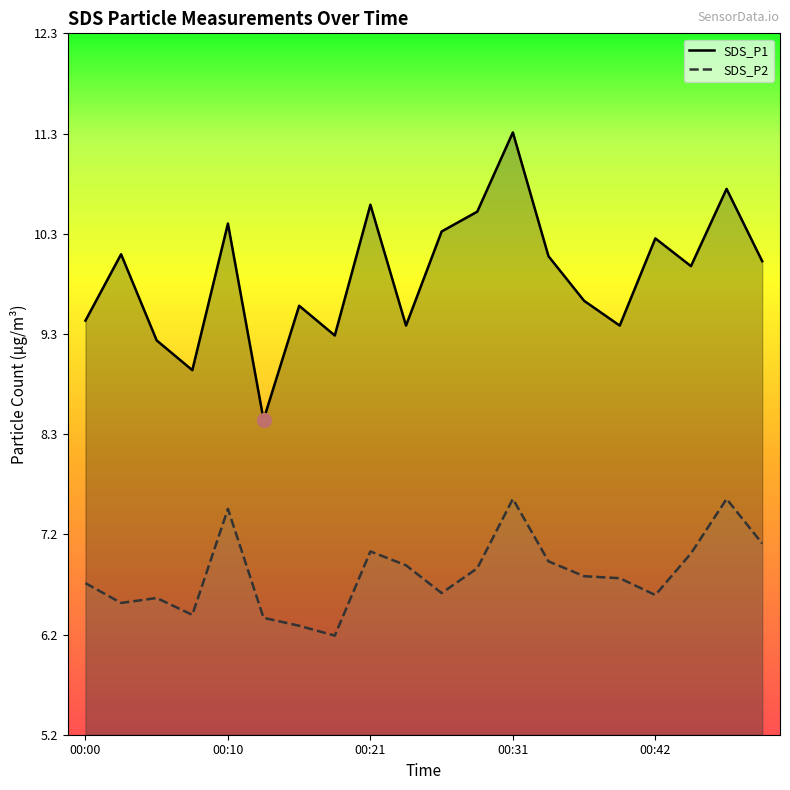

What is the spread (max minus min) of values at 00:39?

2.5